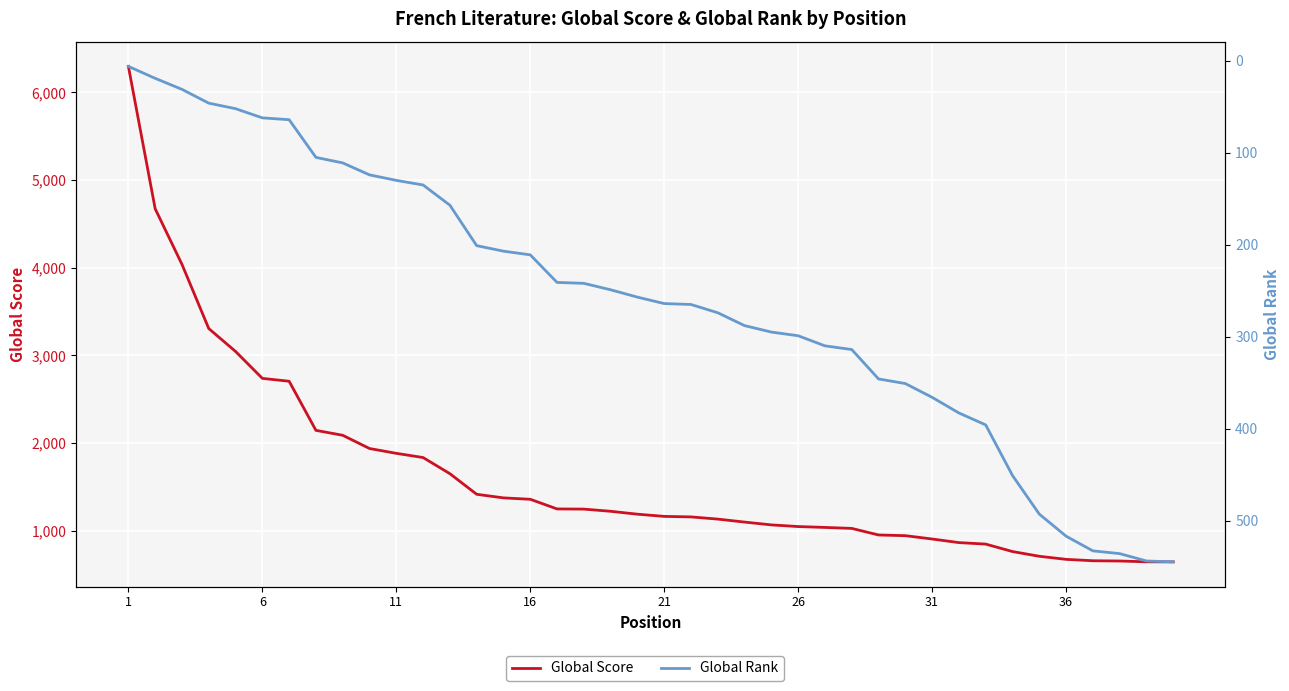

Is the value of Global Score at 16 greater than the value of Global Rank at 29?

Yes